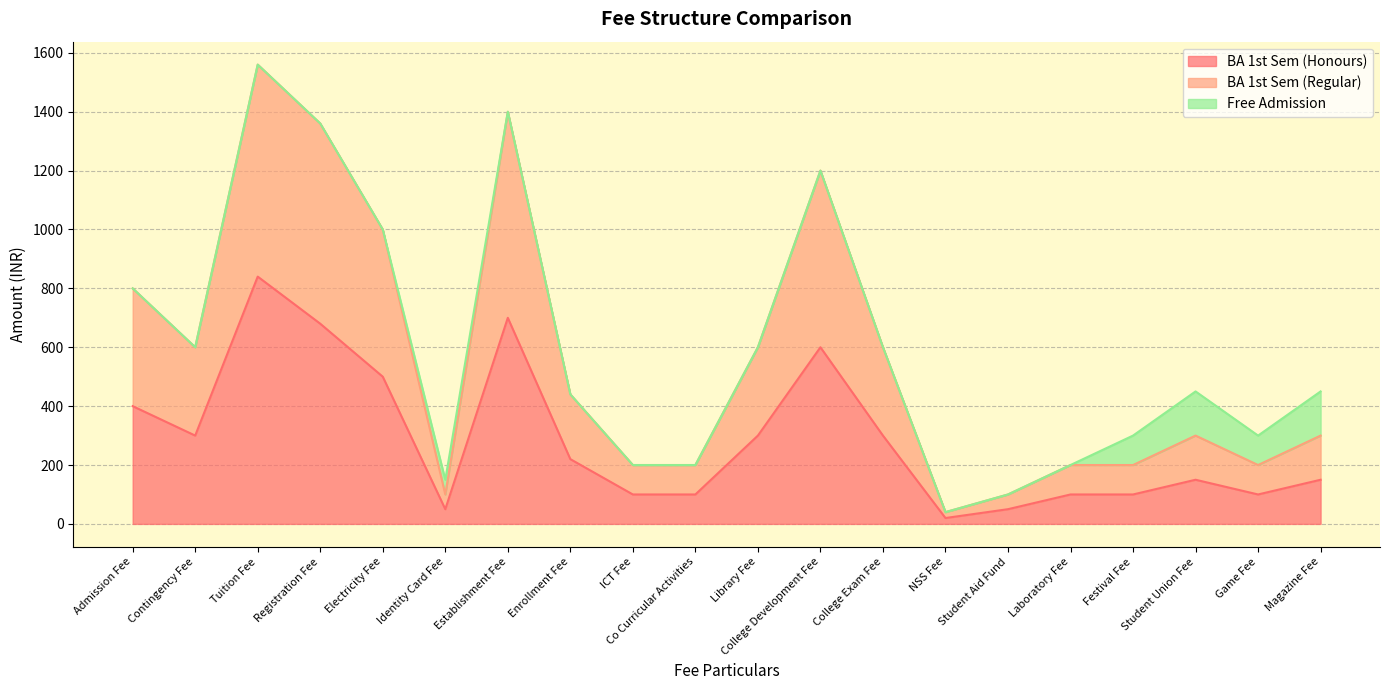

What is the difference between the second highest and minimum values in the BA 1st Sem (Honours) series?

680